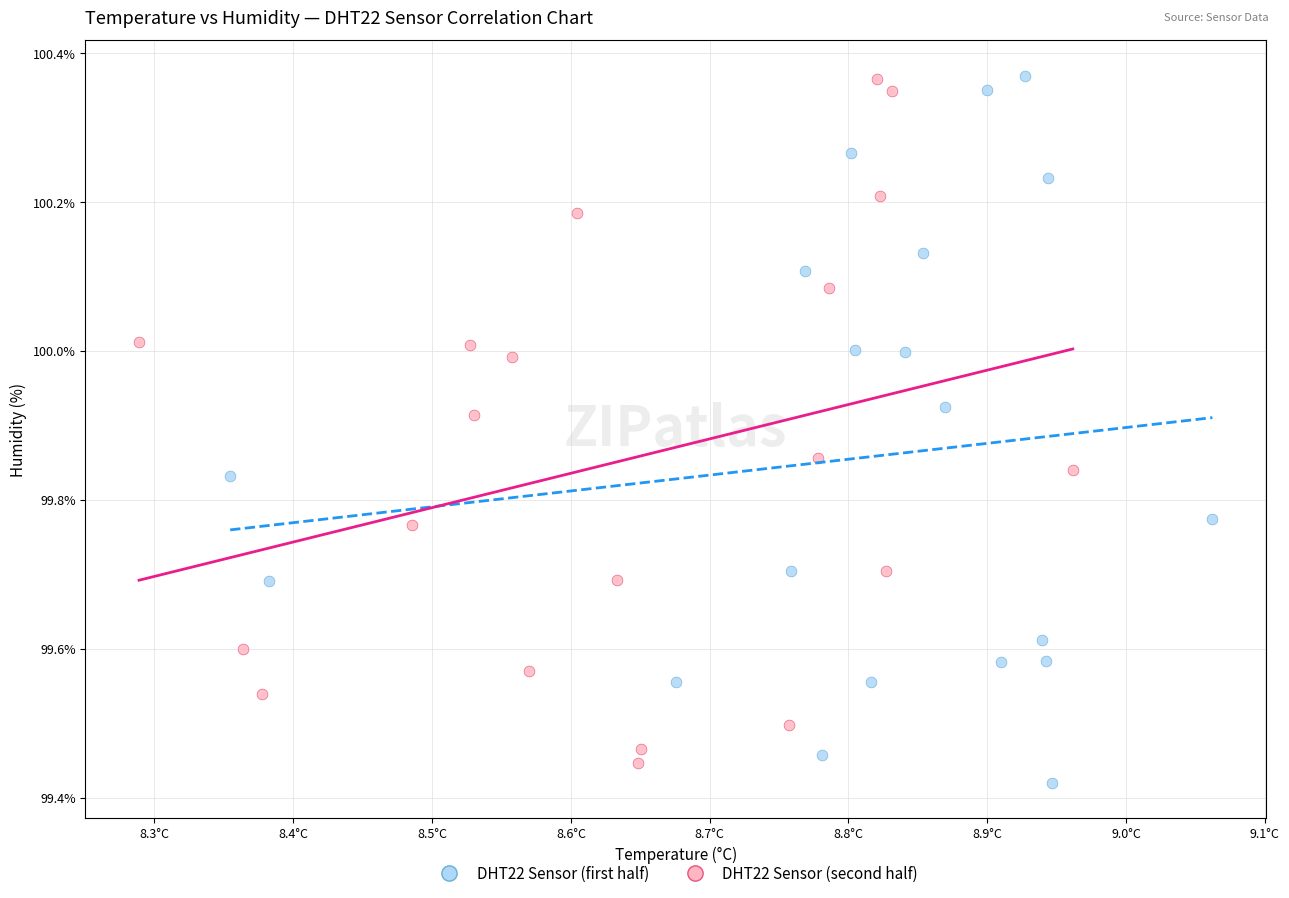

Which series reaches the minimum Y coordinate?

DHT22 Sensor (first half)